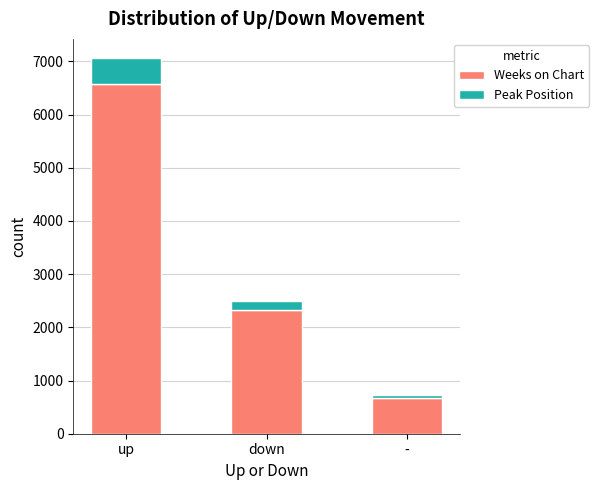

At which label does Weeks on Chart reach its minimum?

-